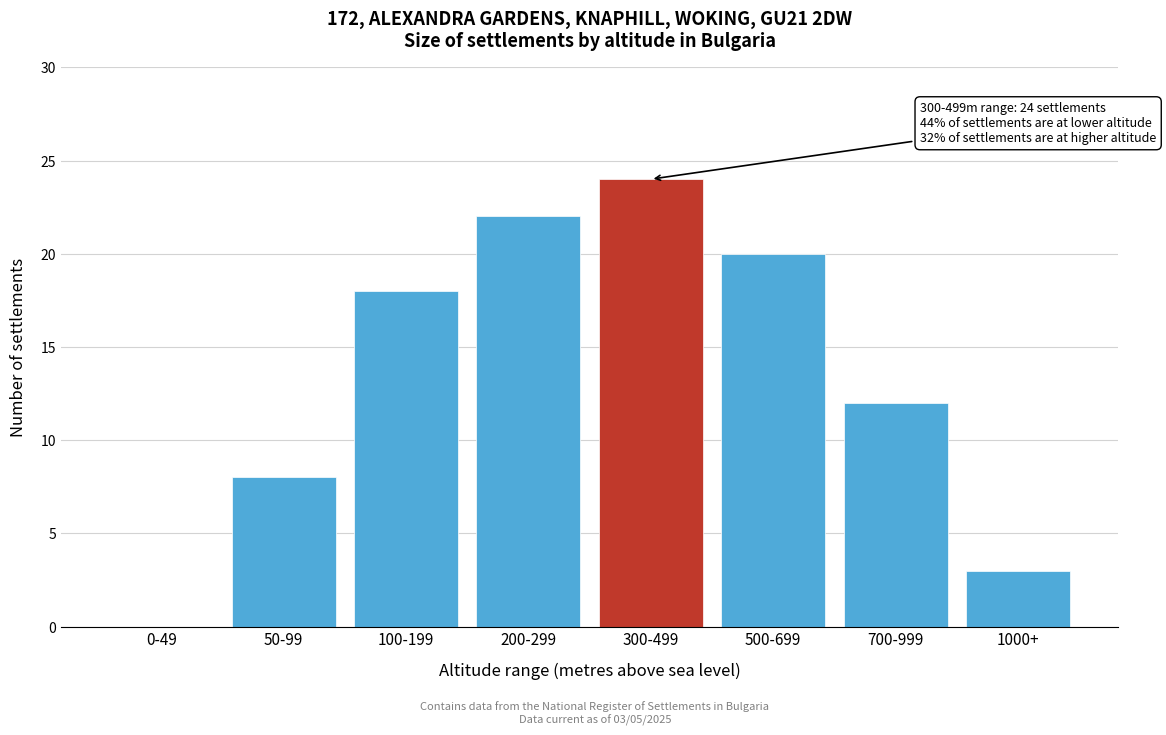

Reading left to right, extract all data points from this chart.

0-49=0	50-99=8	100-199=18	200-299=22	300-499=24	500-699=20	700-999=12	1000+=3